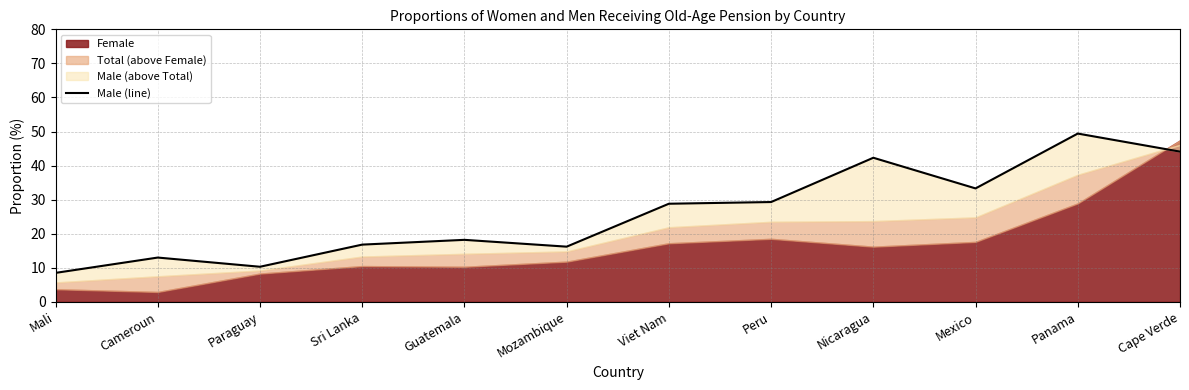

Count the number of categories in the chart.

12